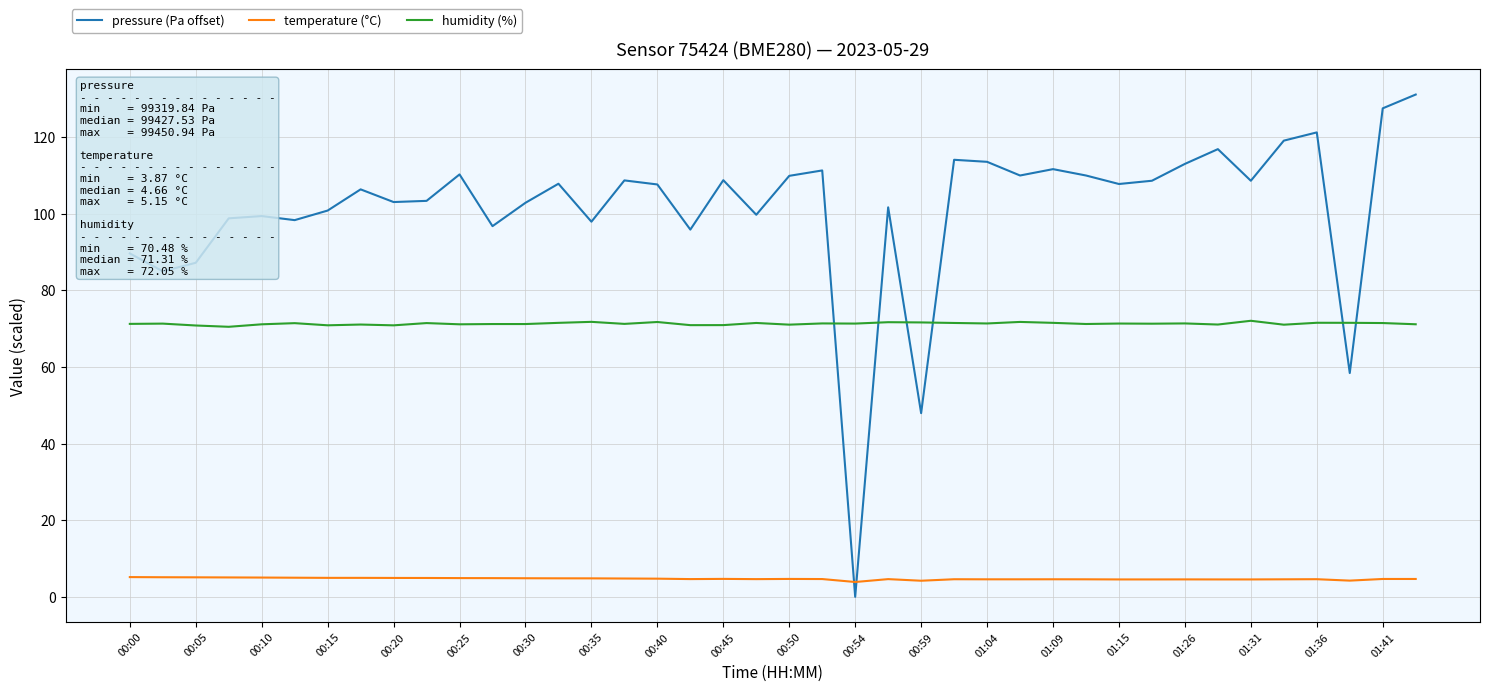

At how many categories does at least one series exceed 43?

40